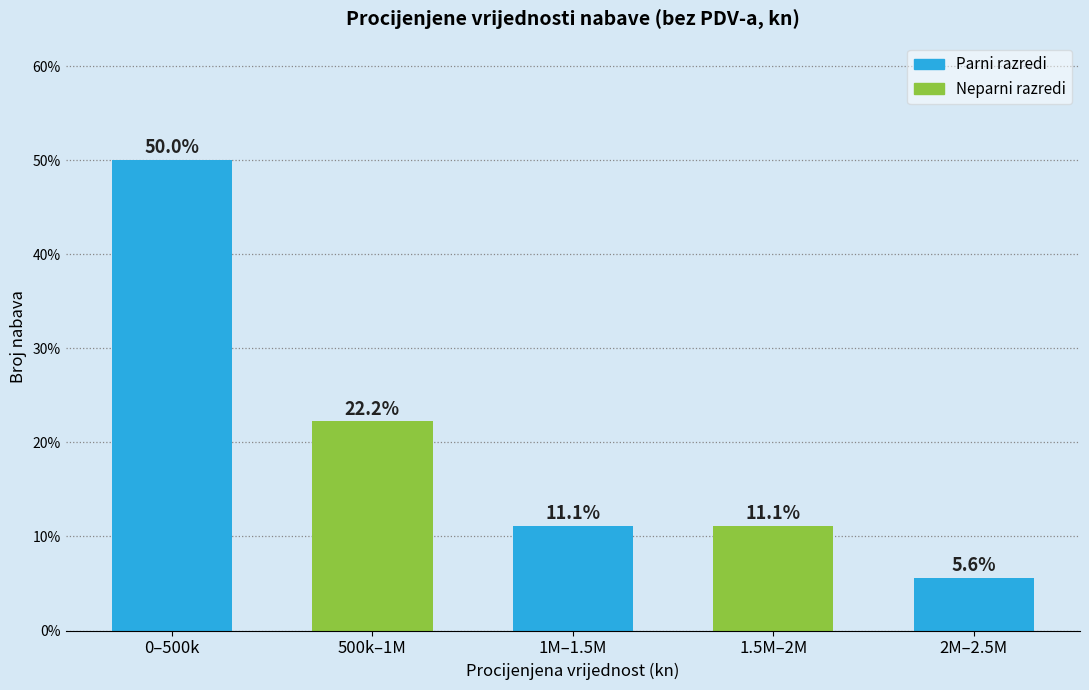

Reading left to right, list all the values displayed in this chart.

50.0	22.2	11.1	11.1	5.6